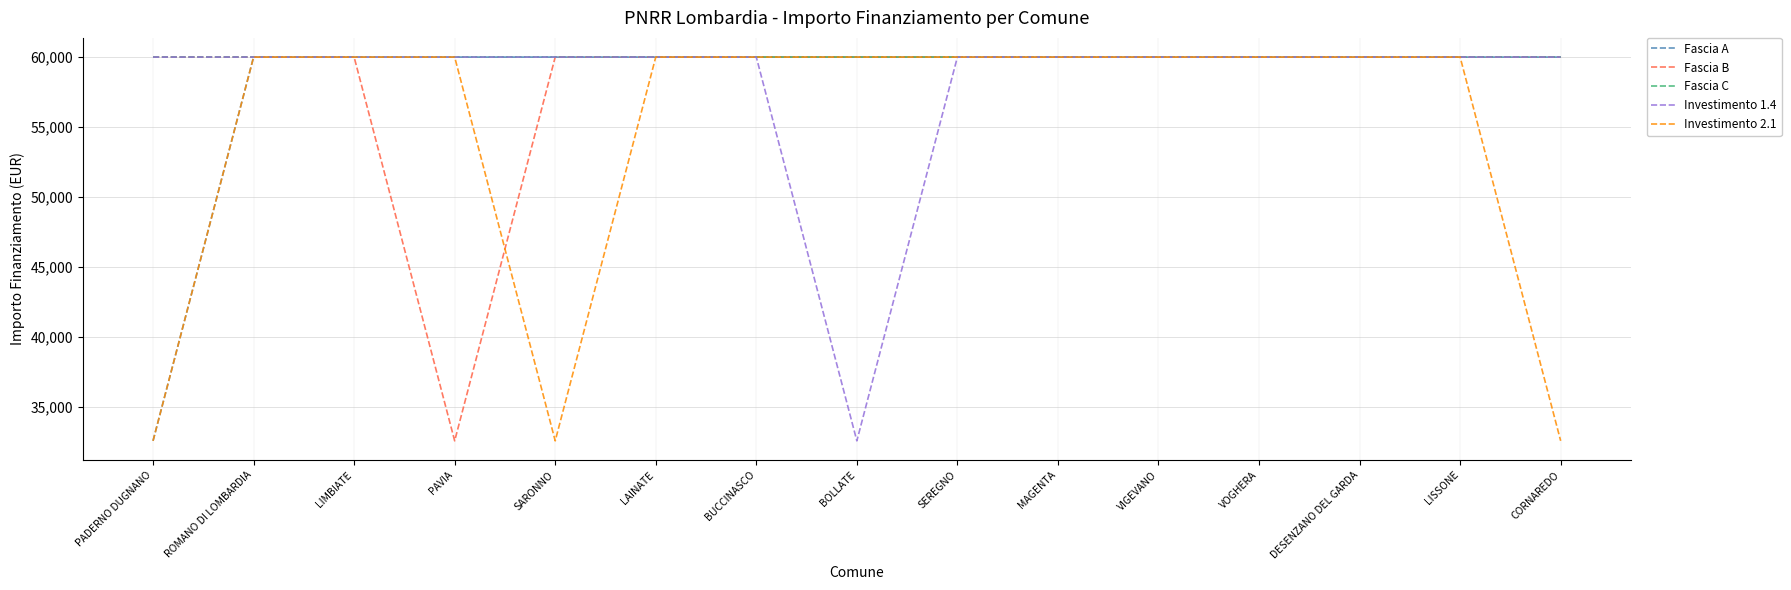

Between BOLLATE and MAGENTA, which series saw the biggest shift?

Investimento 1.4